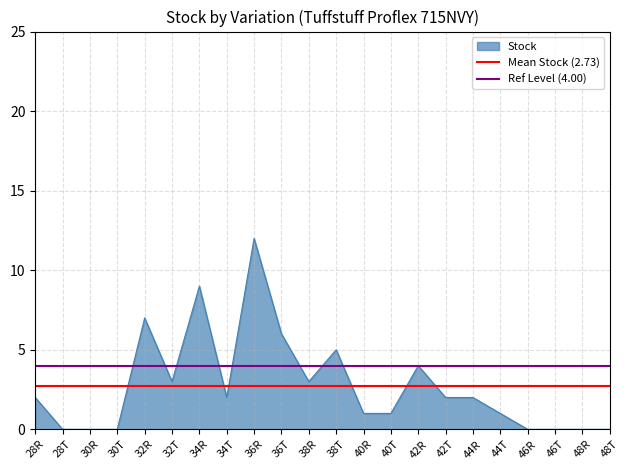

True or false: Stock has a value of 0 at 46R.

True